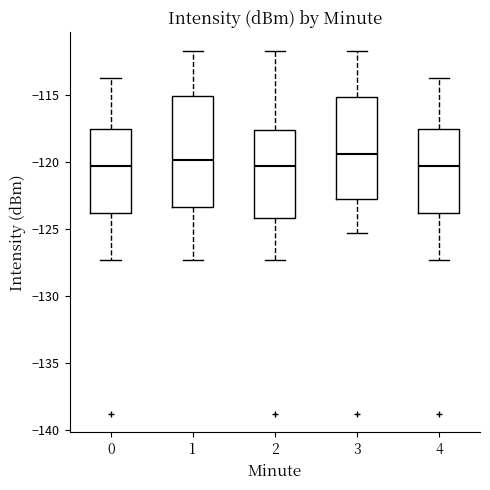

Comparing the boxes themselves (not the whiskers), which one is the tallest?

1